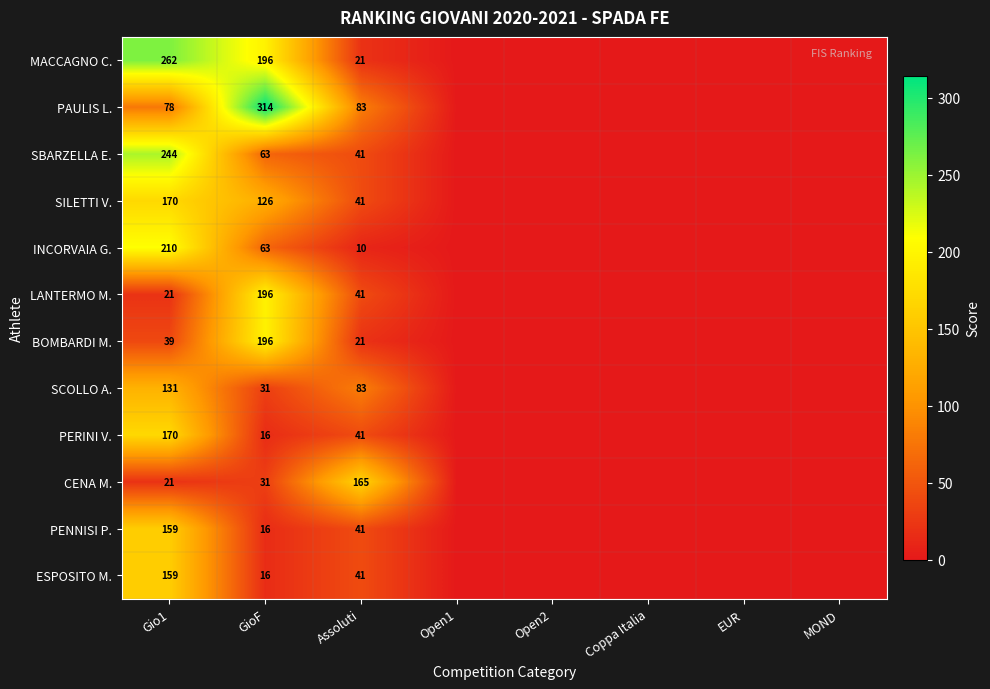

What is the sum of the ESPOSITO M. values at Gio1 and GioF?

175